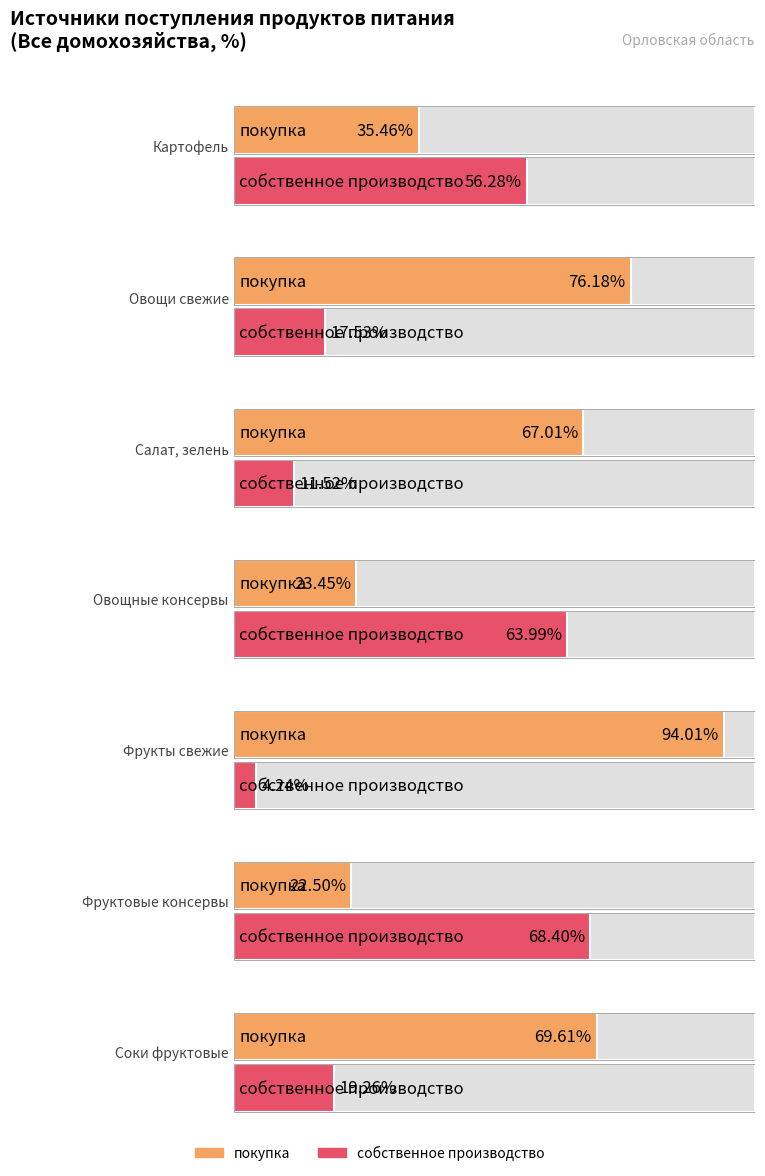

Reading left to right, list all the values displayed in this chart.

покупка: 35.5	76.2	67.0	23.5	94.0	22.5	69.6
собственное производство: 56.3	17.5	11.5	64.0	4.2	68.4	19.3